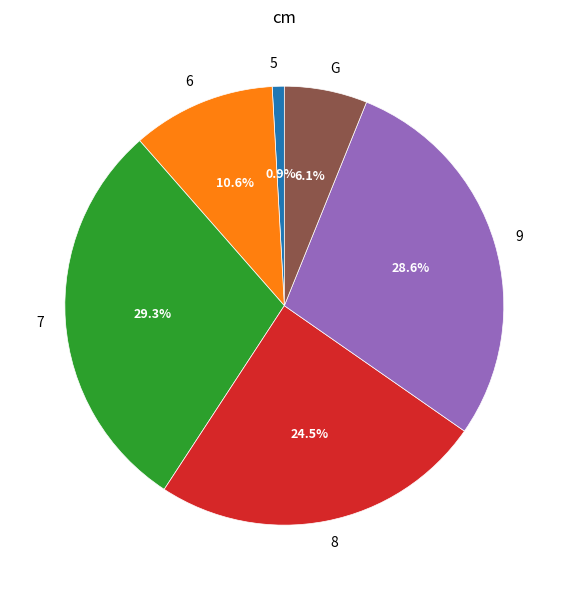

What is the smallest slice in the pie chart?

5